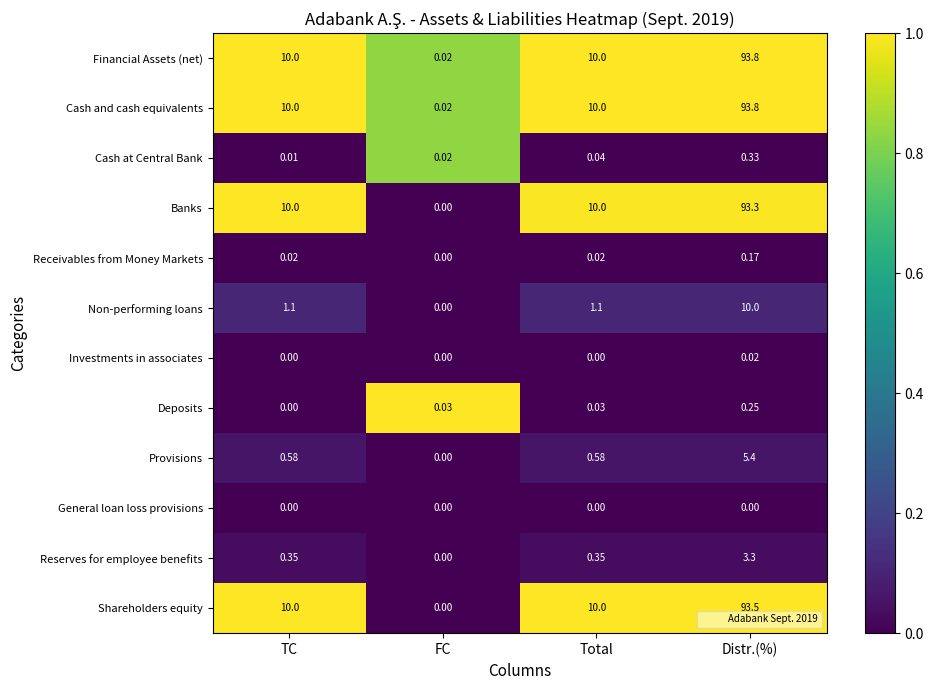

How many values in Receivables from Money Markets are above zero?

3